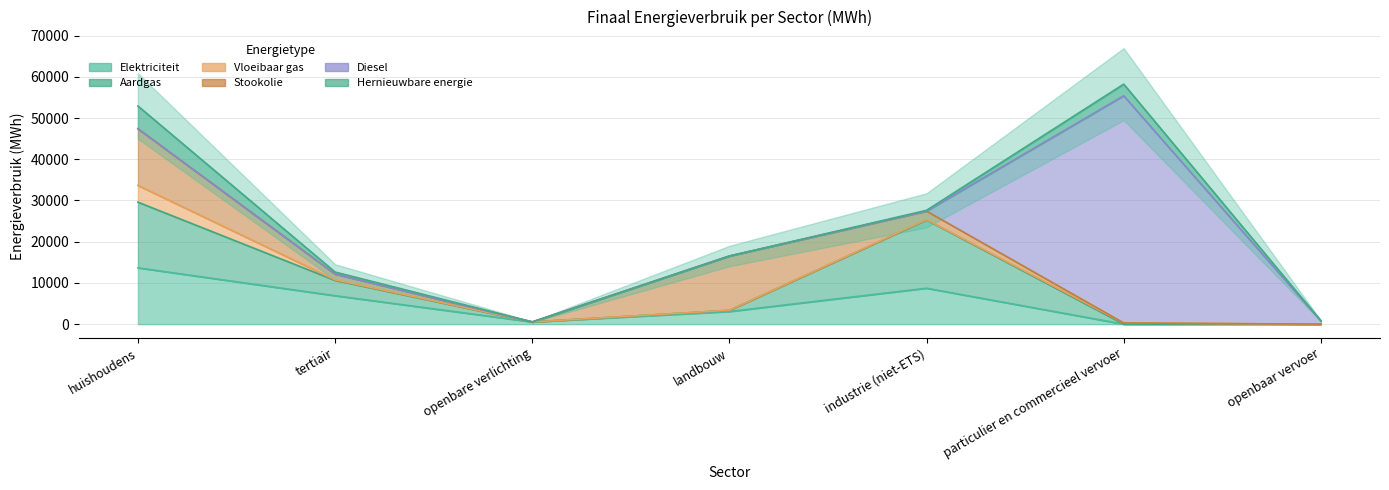

What position from the left is openbaar vervoer?

7